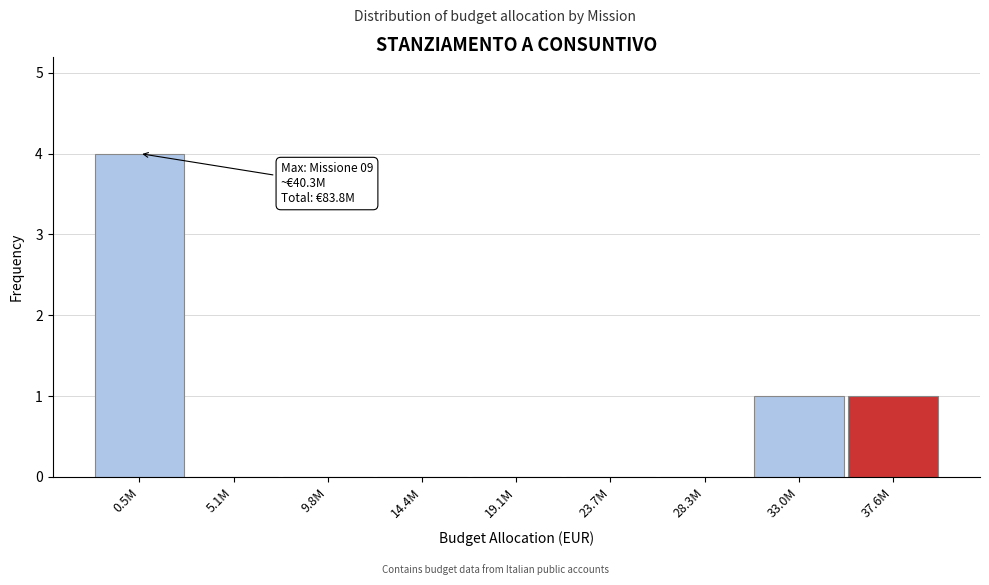

Reading left to right, what are all the values shown in this chart?

0.5M=4	5.1M=0	9.8M=0	14.4M=0	19.1M=0	23.7M=0	28.3M=0	33.0M=1	37.6M=1